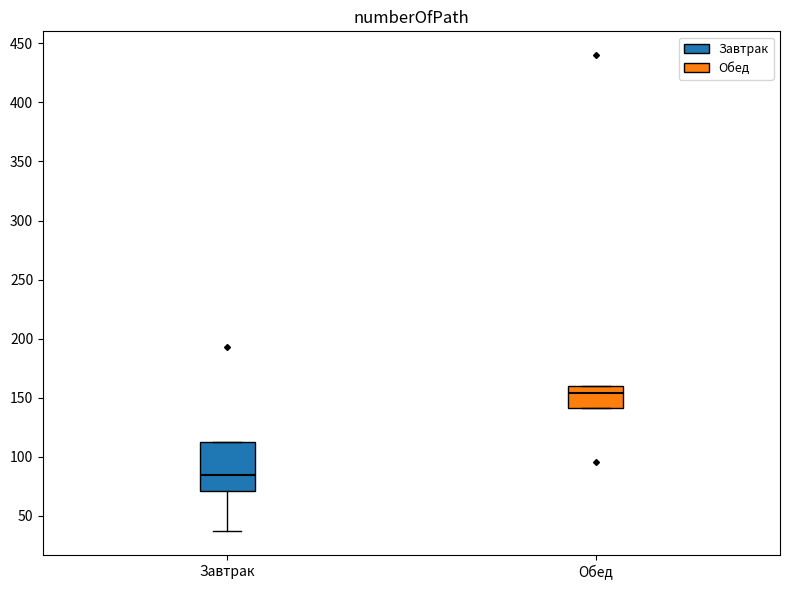

Where is the lower edge of the box for Обед on the y-axis? The values are not printed on the chart, so give them approximately, as read against the axis.

140